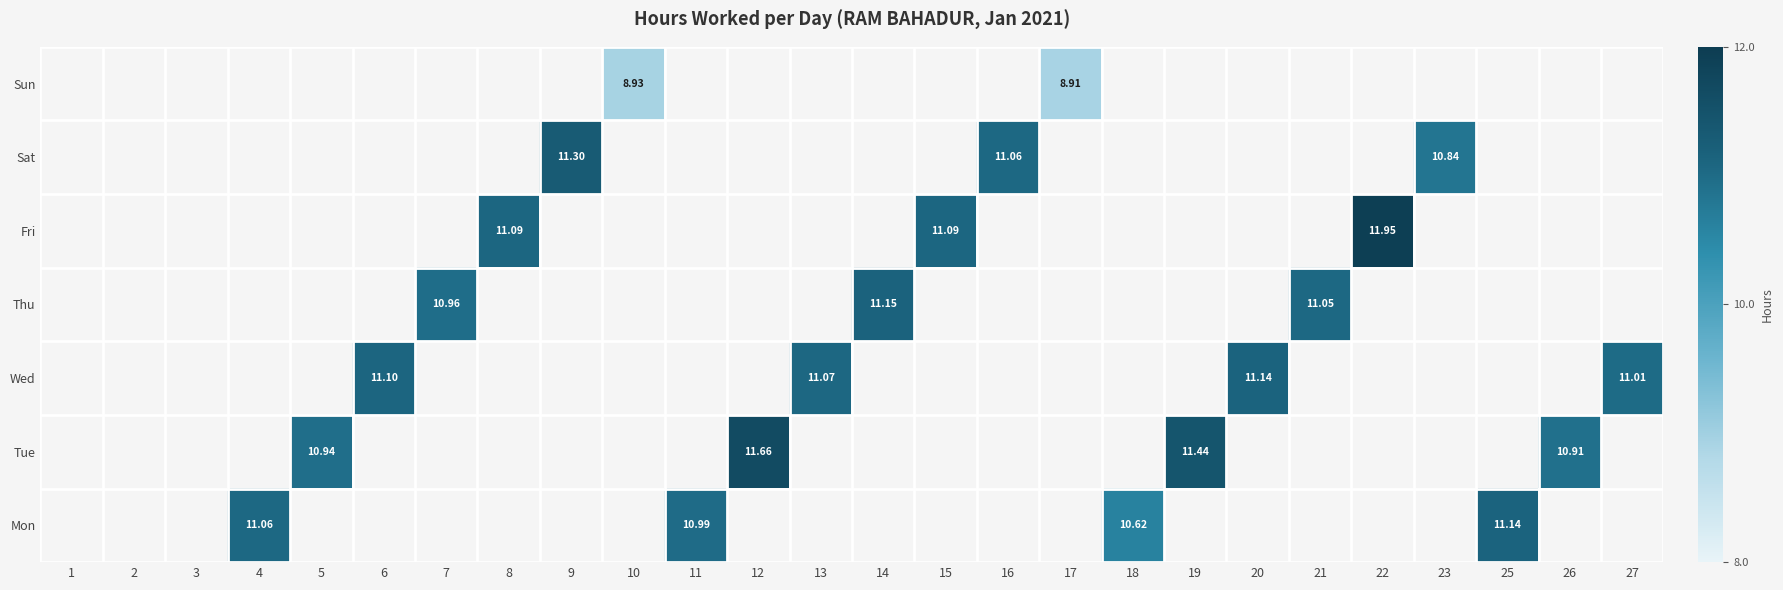

Is it true that Tue equals 16.6 at 5?

False